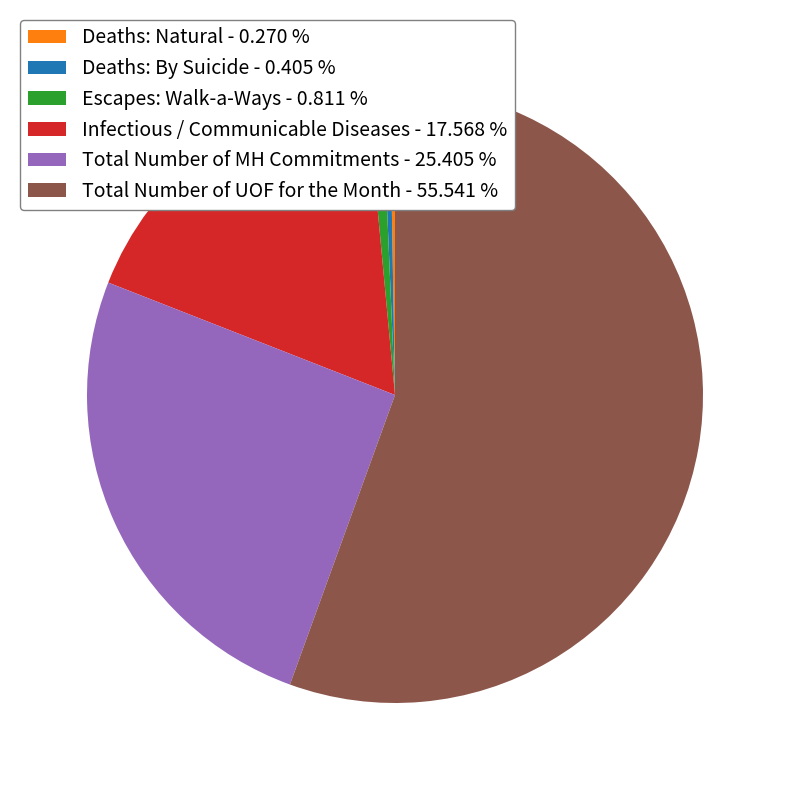

Is it true that Total Number of UOF for the Month is 56% of the pie?

True